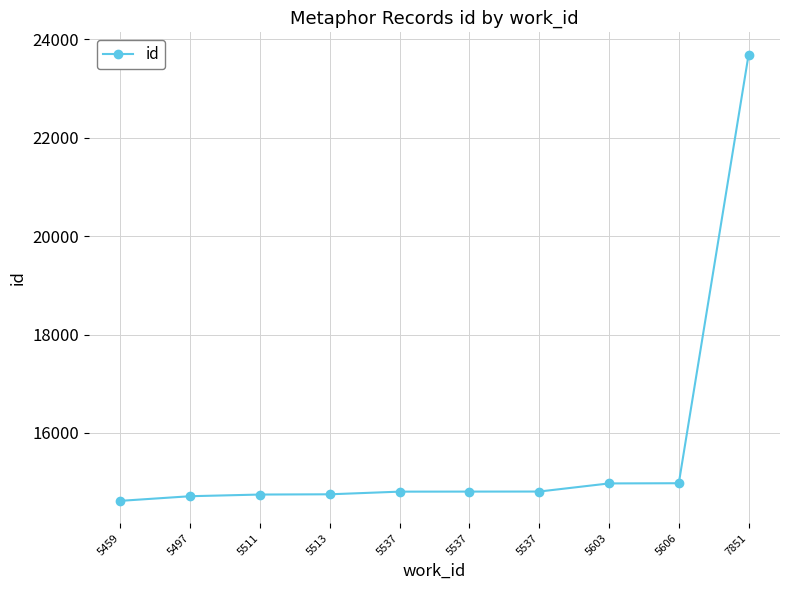

Count the number of data series in this chart.

1